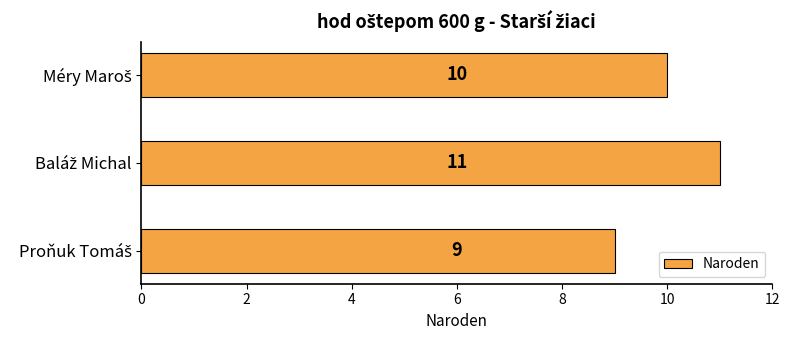

Count the values in the range 9 to 11.

3